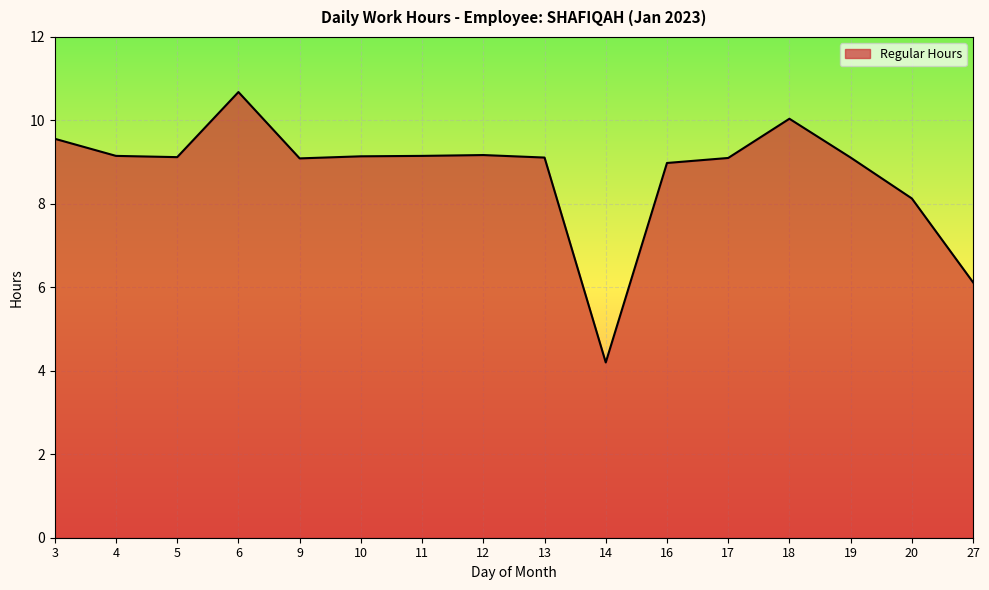

How many lines are shown in the chart?

1